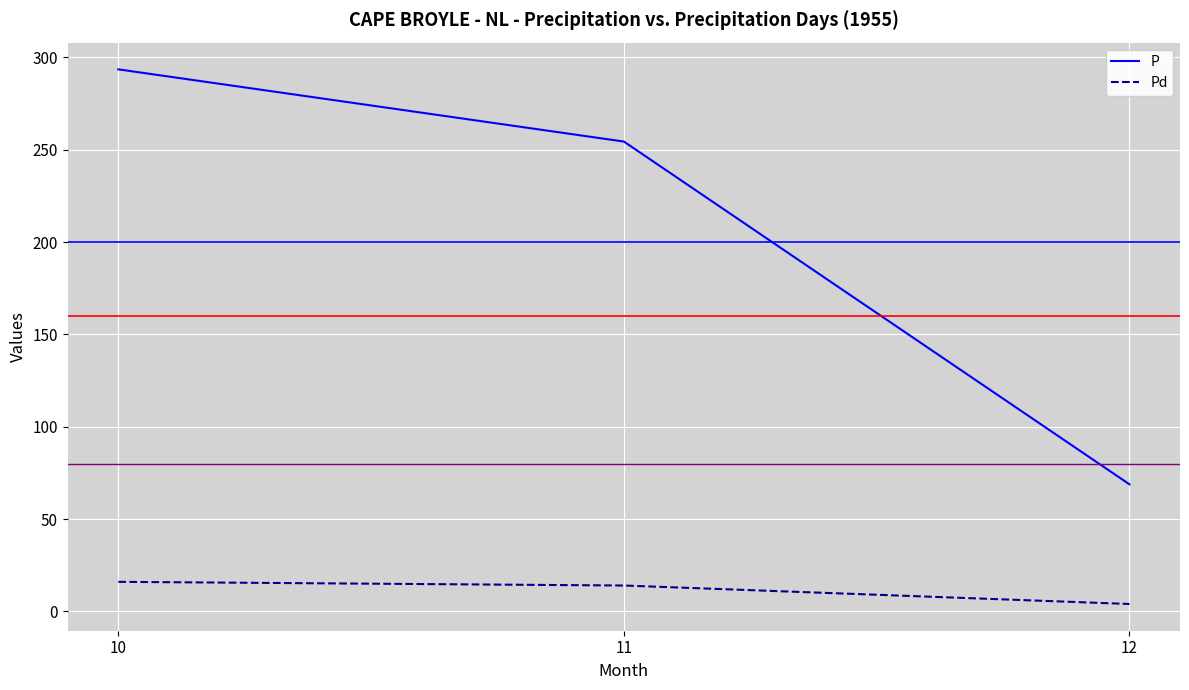

What is the difference between the maximum and minimum values in the P series?

224.7